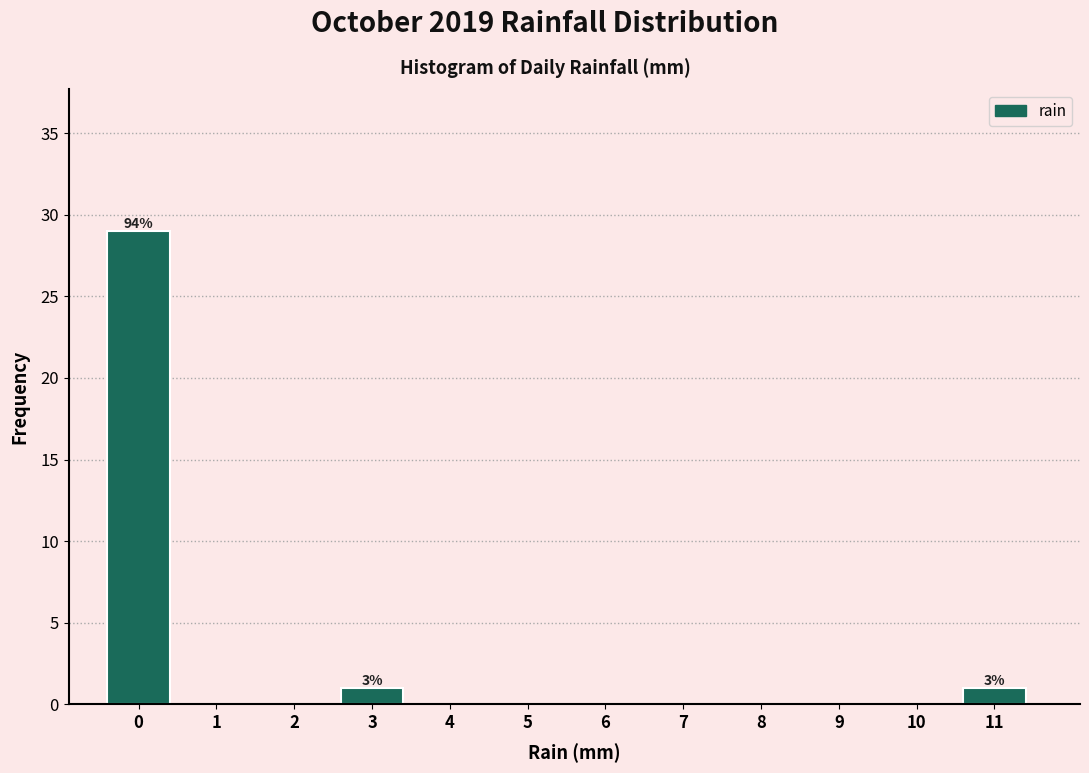

Reading right to left, transcribe all the data shown in this chart.

11=1	10=0	9=0	8=0	7=0	6=0	5=0	4=0	3=1	2=0	1=0	0=29